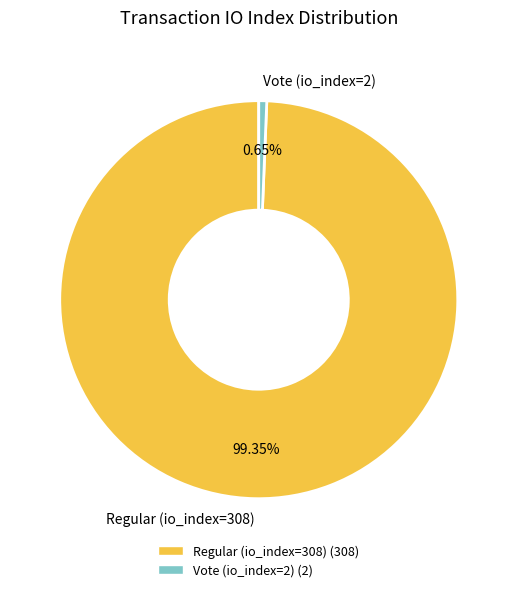

Is it true that Vote (io_index=2) is 15% of the pie?

False